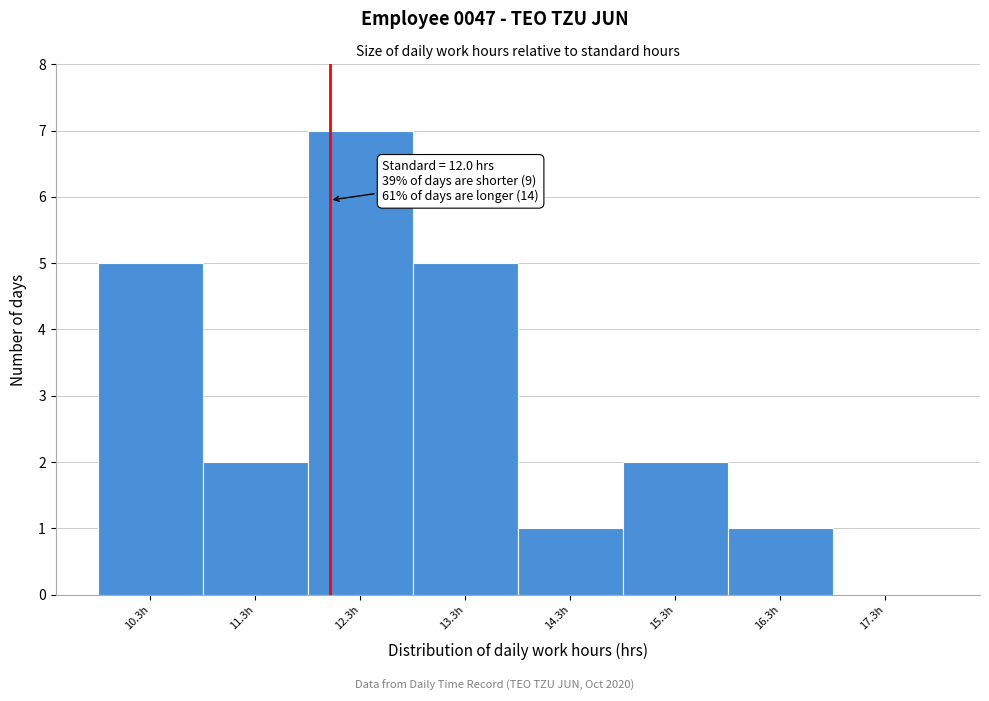

Which range on the x-axis has the tallest bar?

11.79 to 12.79